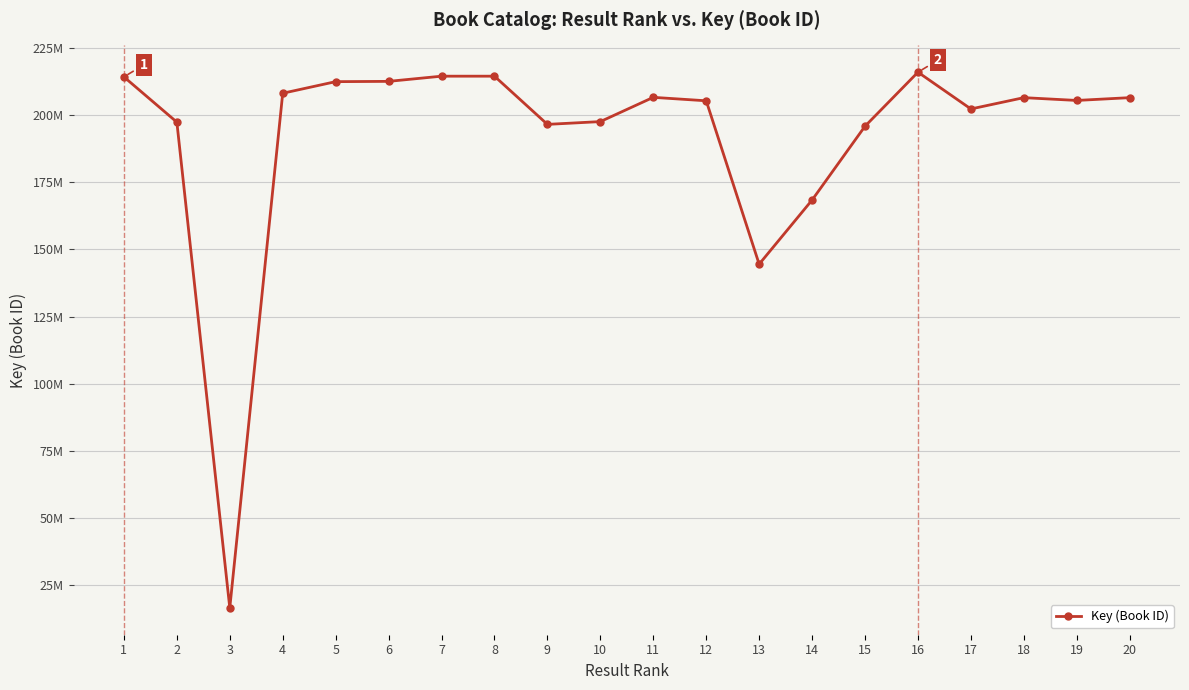

Is this an area chart (filled region under the line)?

No